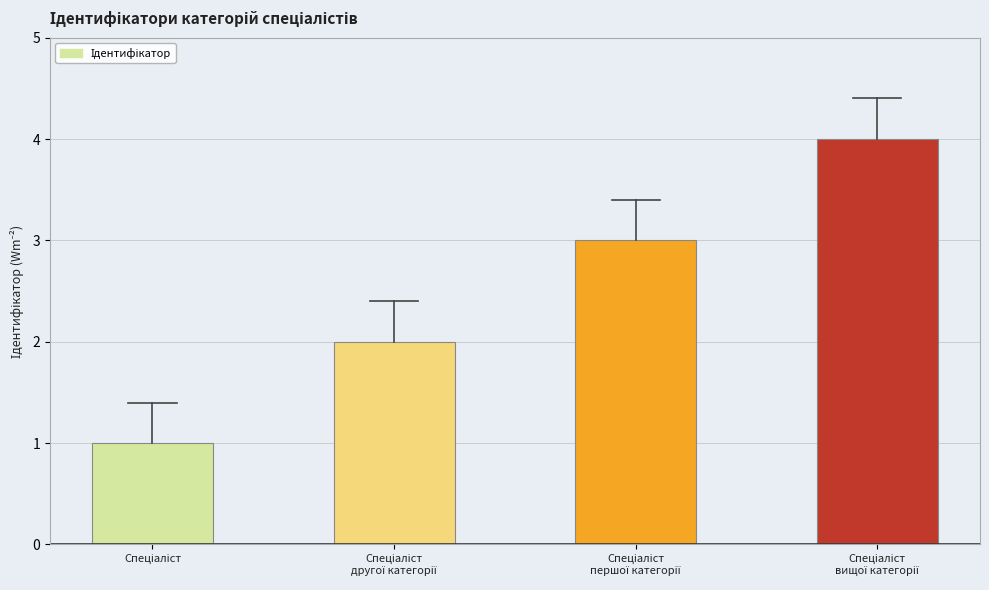

What is the greatest value displayed?

4